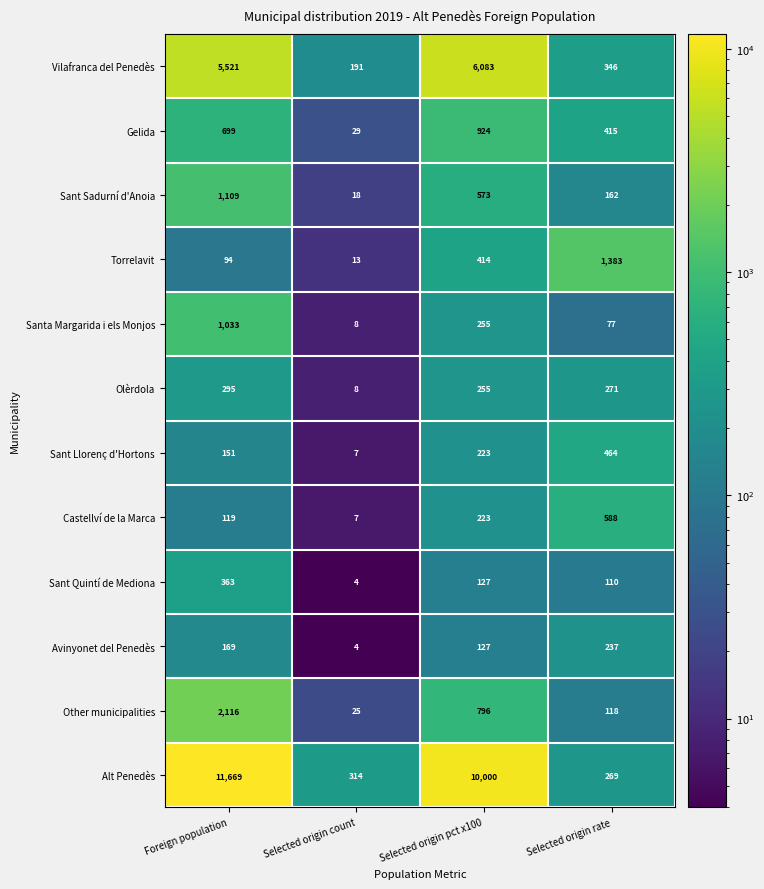

What is the maximum value shown in the chart?

11669